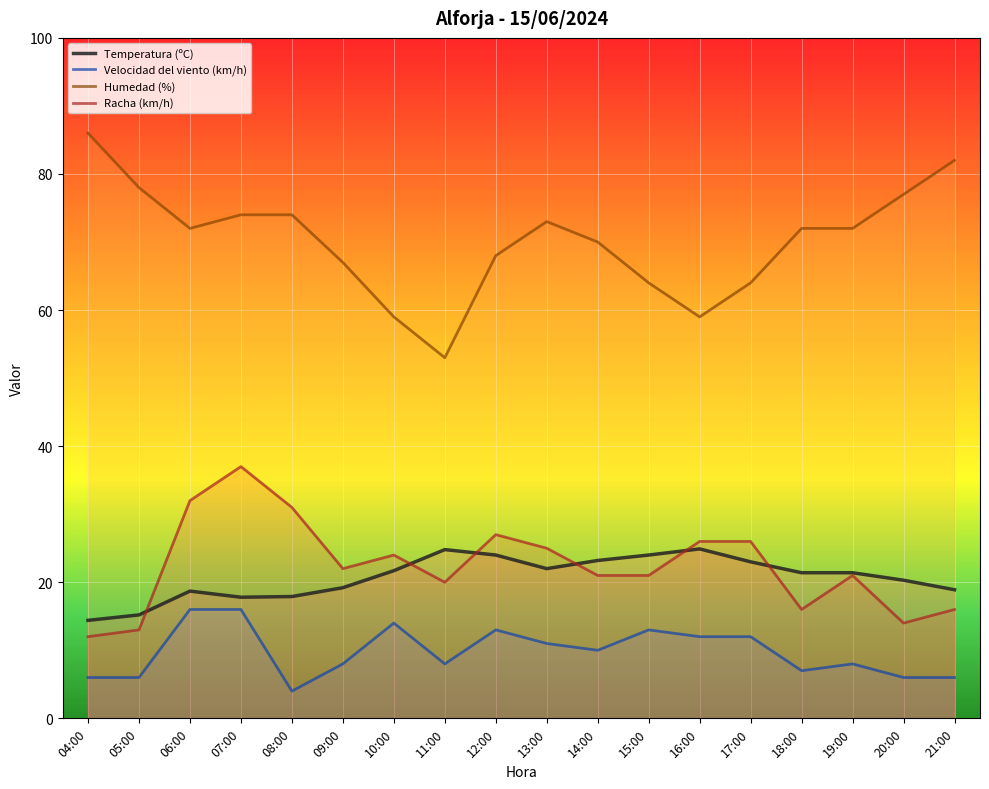

What is the sum of all Humedad (%) values?

1264.0